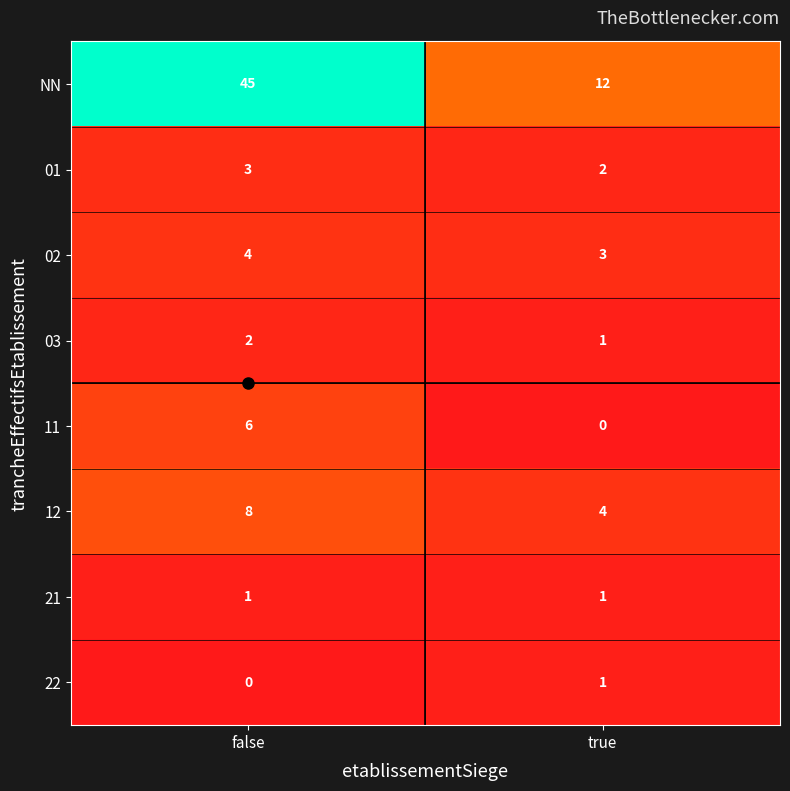

How many data points in 03 are less than 2?

1